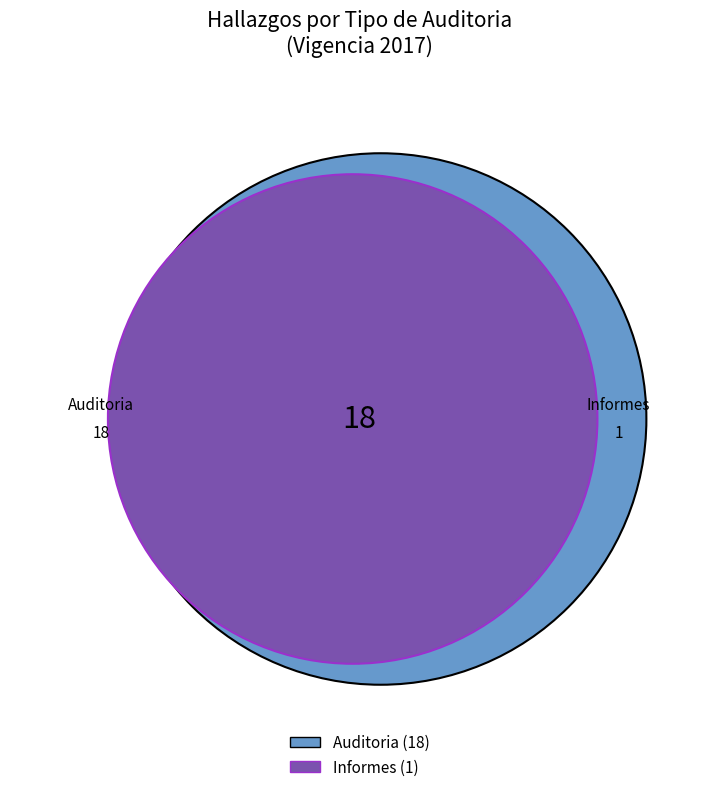

Count the number of slices in the pie.

2